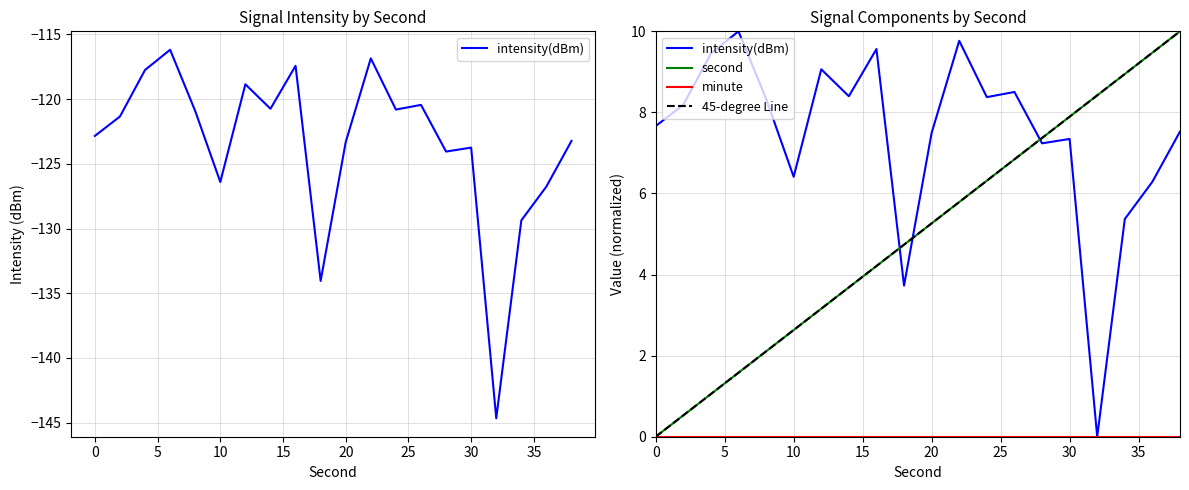

Which category has the highest value in the second series?

38